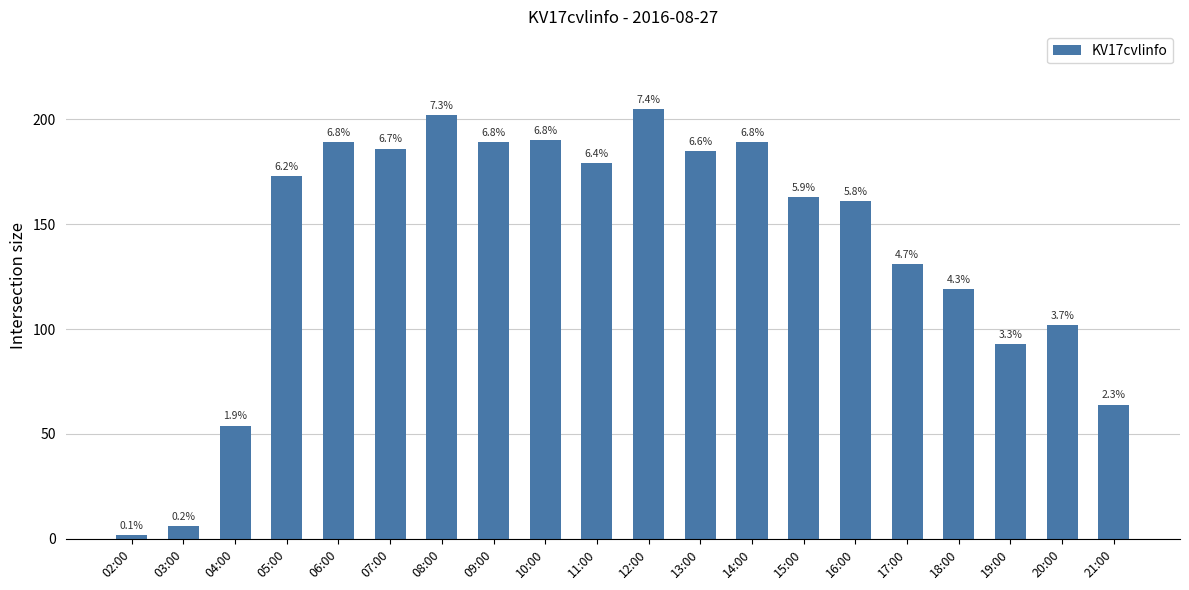

What is the label of the 12th bar from the left?

13:00